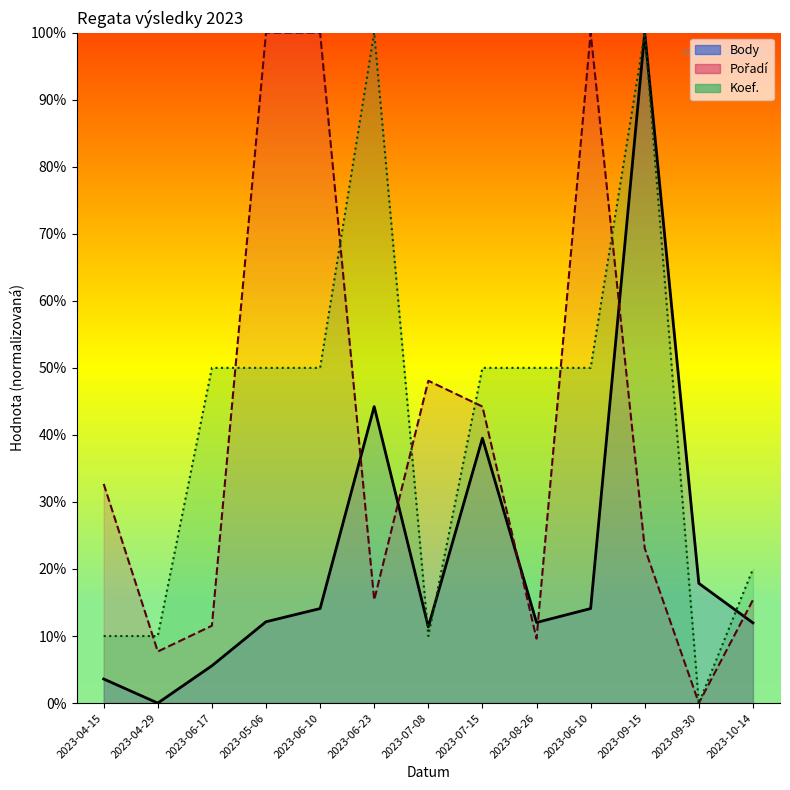

True or false: Pořadí and Body cross at least once.

True